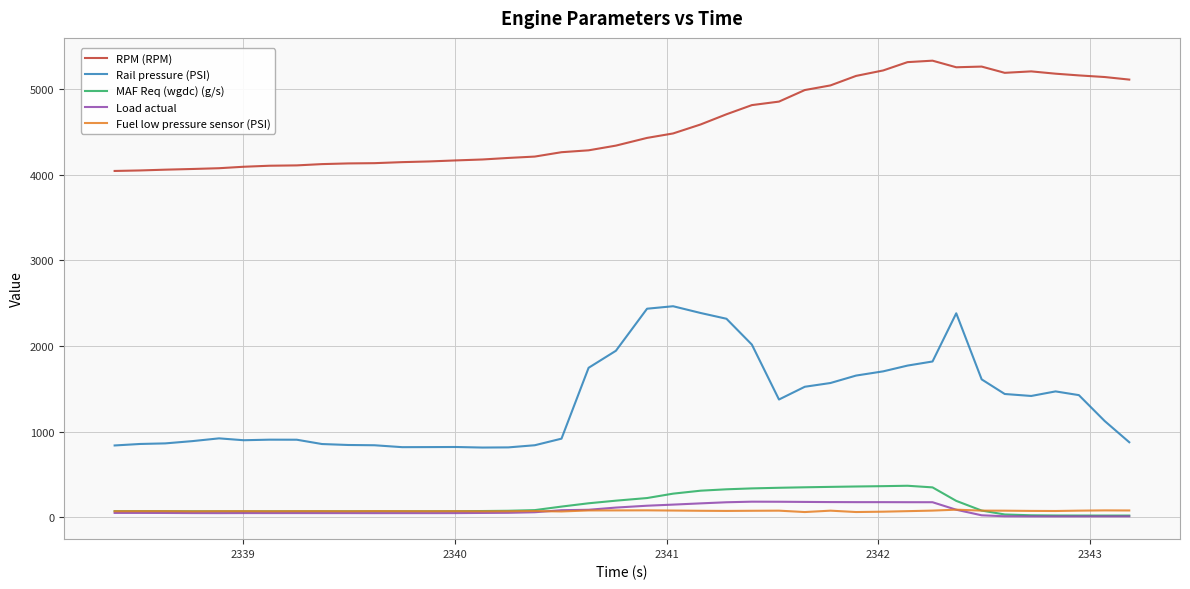

True or false: RPM (RPM) and MAF Req (wgdc) (g/s) cross at least once.

False